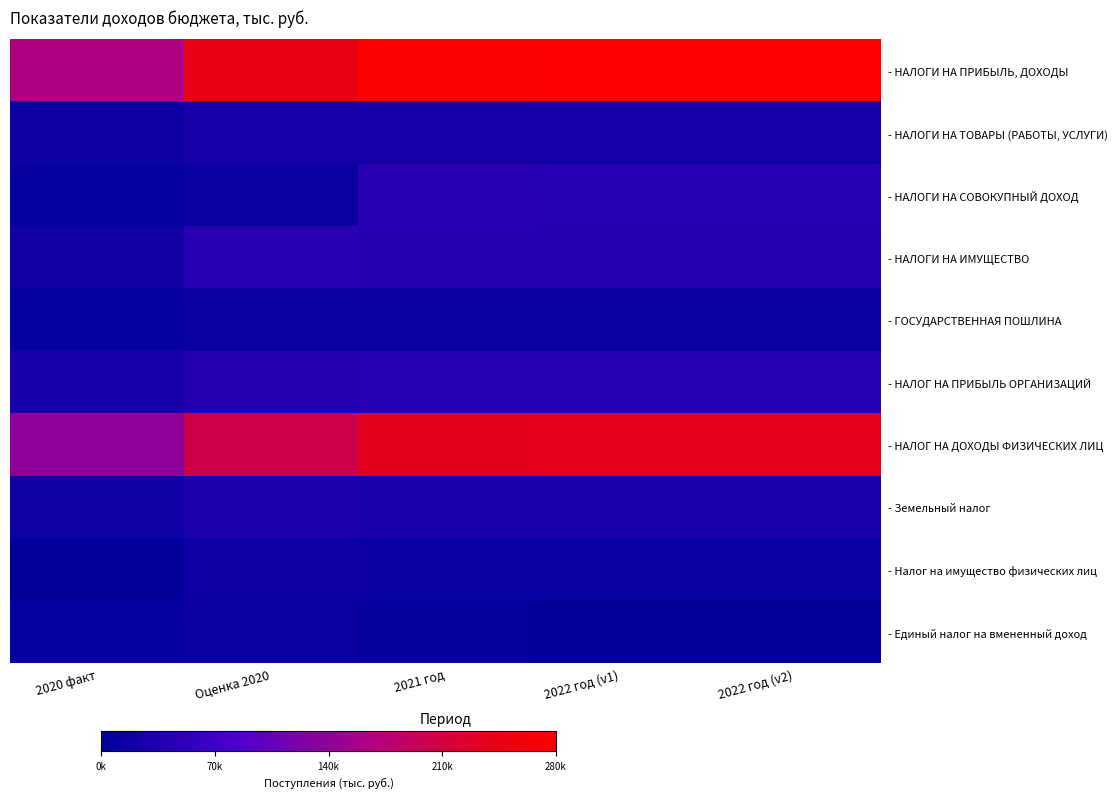

Reading left to right, list all the values displayed in this chart.

- НАЛОГИ НА ПРИБЫЛЬ, ДОХОДЫ: 2020 факт=164761.0	Оценка 2020=244544.6	2021 год=276836.0	2022 год (v1)=279910.1	2022 год (v2)=279891.7
- НАЛОГИ НА ТОВАРЫ (РАБОТЫ, УСЛУГИ): 2020 факт=14737.8	Оценка 2020=22335.6	2021 год=22670.7	2022 год (v1)=23436.2	2022 год (v2)=24363.7
- НАЛОГИ НА СОВОКУПНЫЙ ДОХОД: 2020 факт=8946.5	Оценка 2020=13032.1	2021 год=45923.2	2022 год (v1)=42012.0	2022 год (v2)=42012.0
- НАЛОГИ НА ИМУЩЕСТВО: 2020 факт=18799.4	Оценка 2020=46498.3	2021 год=40980.1	2022 год (v1)=40980.1	2022 год (v2)=40020.6
- ГОСУДАРСТВЕННАЯ ПОШЛИНА: 2020 факт=8751.3	Оценка 2020=12005.0	2021 год=12030.0	2022 год (v1)=12100.0	2022 год (v2)=12150.0
- НАЛОГ НА ПРИБЫЛЬ ОРГАНИЗАЦИЙ: 2020 факт=26518.7	Оценка 2020=40790.5	2021 год=42764.5	2022 год (v1)=43506.2	2022 год (v2)=43506.2
- НАЛОГ НА ДОХОДЫ ФИЗИЧЕСКИХ ЛИЦ: 2020 факт=138242.3	Оценка 2020=203754.1	2021 год=234071.5	2022 год (v1)=236403.9	2022 год (v2)=236385.5
- Земельный налог: 2020 факт=16818.8	Оценка 2020=30182.0	2021 год=28664.1	2022 год (v1)=28664.1	2022 год (v2)=27704.6
- Налог на имущество физических лиц: 2020 факт=1980.5	Оценка 2020=16316.2	2021 год=12316.0	2022 год (v1)=12316.0	2022 год (v2)=12316.0
- Единый налог на вмененный доход: 2020 факт=8858.1	Оценка 2020=12861.3	2021 год=3912.2	2022 год (v1)=0.0	2022 год (v2)=0.0